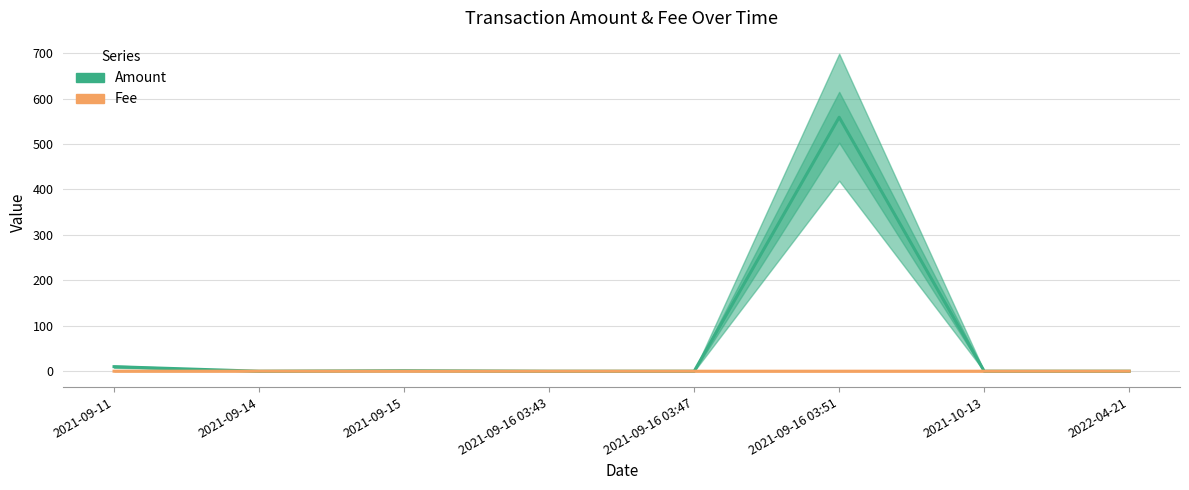

What is the sum of all Fee values?

0.3